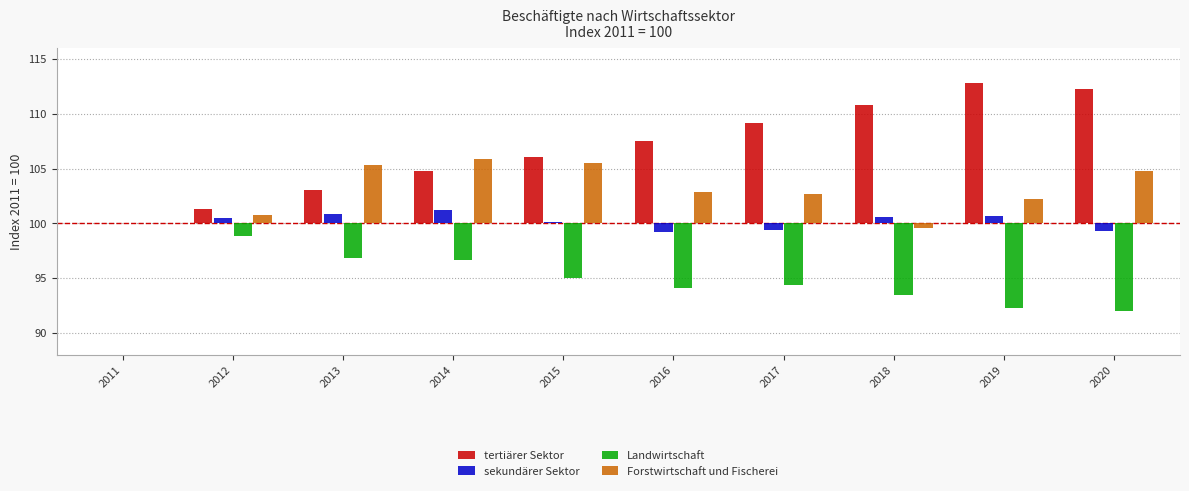

At how many categories does at least one series exceed 2?

8